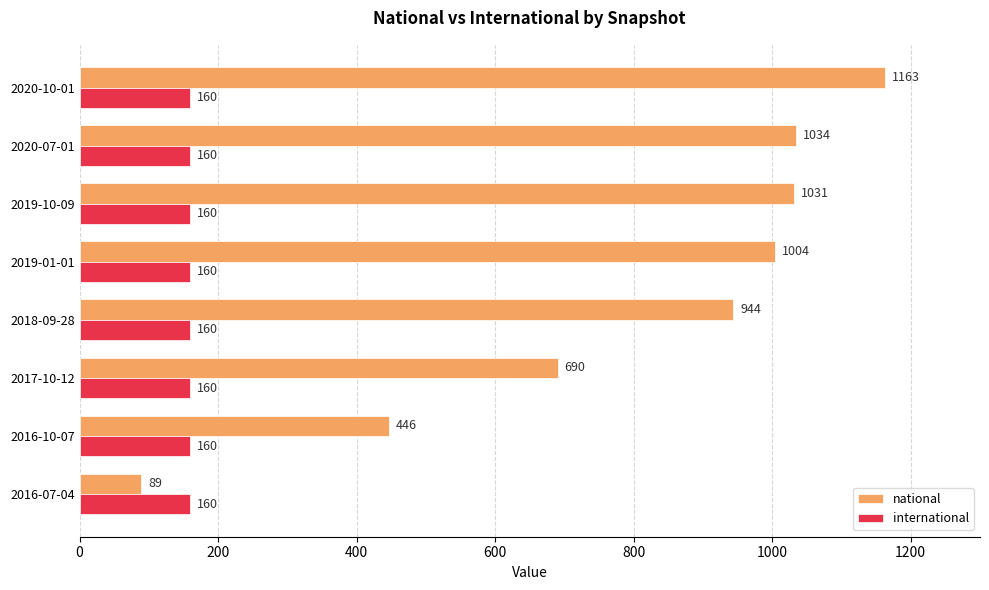

The value of national at 2019-01-01 is 216. True or false?

False